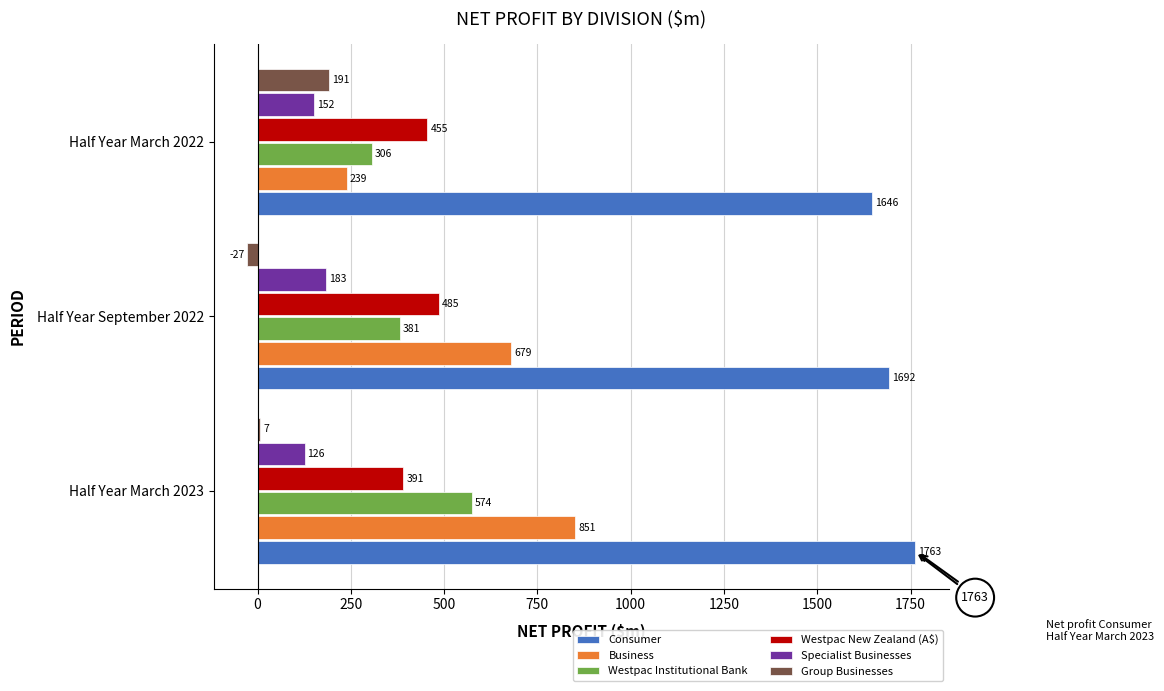

At how many categories does at least one series exceed 1104?

3